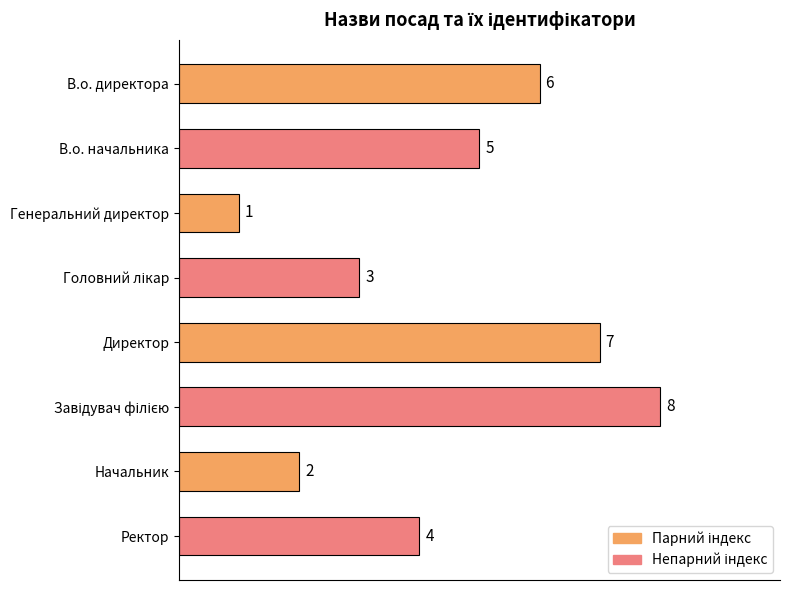

At which category does the chart reach its minimum across all series?

Генеральний директор